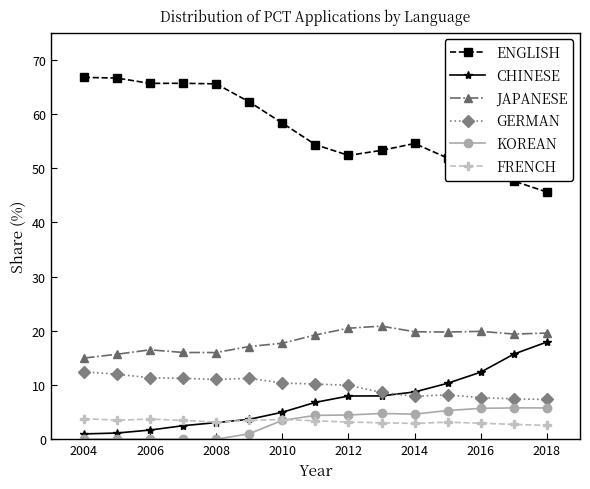

Which series has the largest total across all categories?

ENGLISH